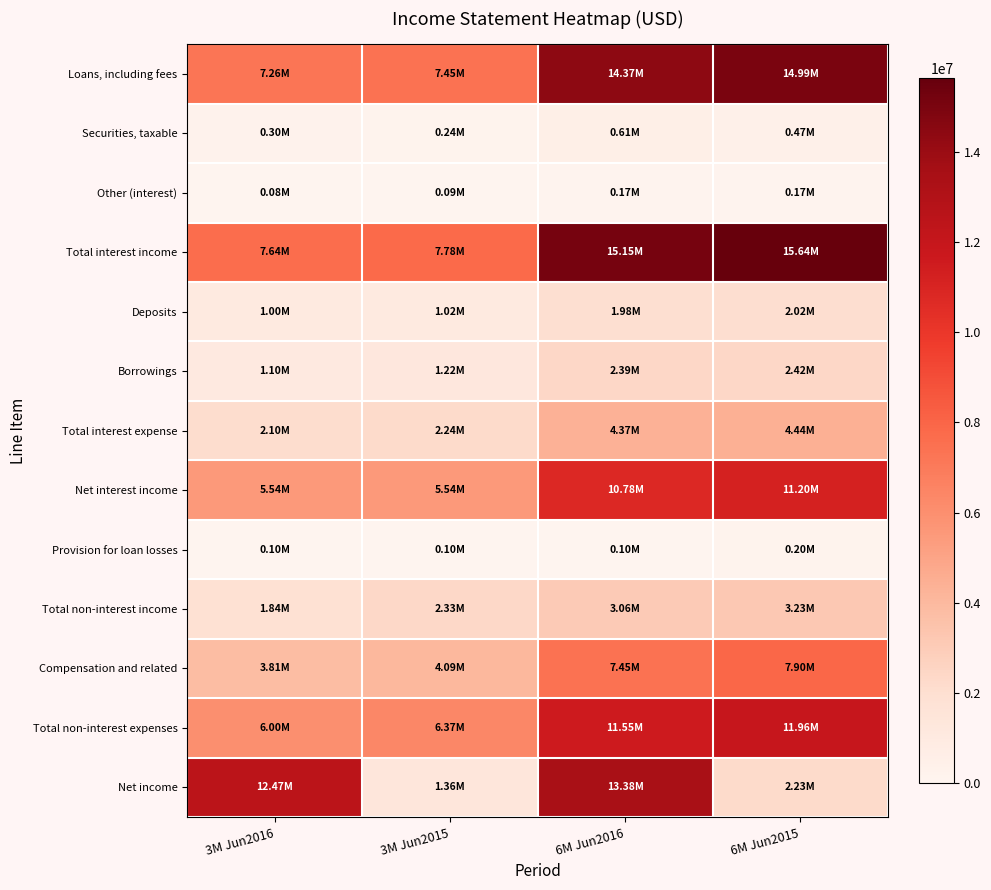

List the series in order of their peak value, lowest first.

Other (interest), Provision for loan losses, Securities, taxable, Deposits, Borrowings, Total non-interest income, Total interest expense, Compensation and related, Net interest income, Total non-interest expenses, Net income, Loans, including fees, Total interest income